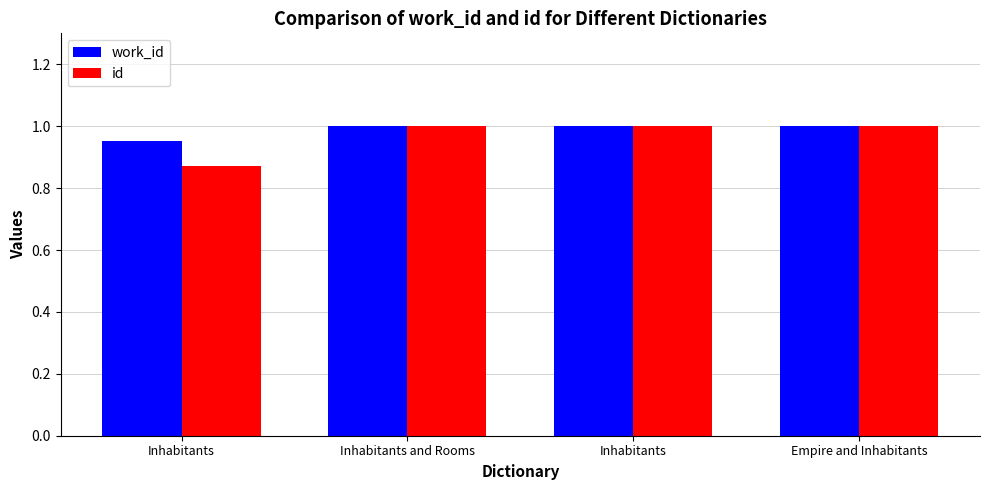

How many groups of bars are there?

4